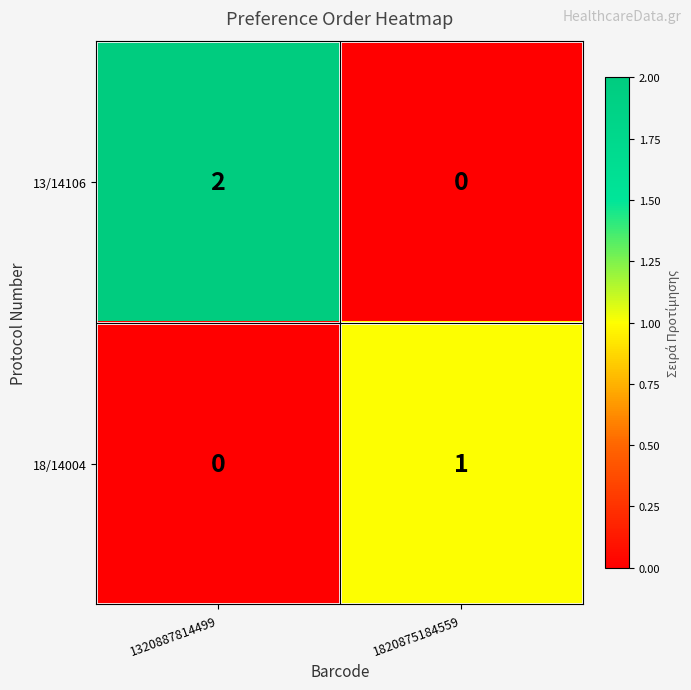

Which category has the lowest value in the 18/14004 series?

1320887814499